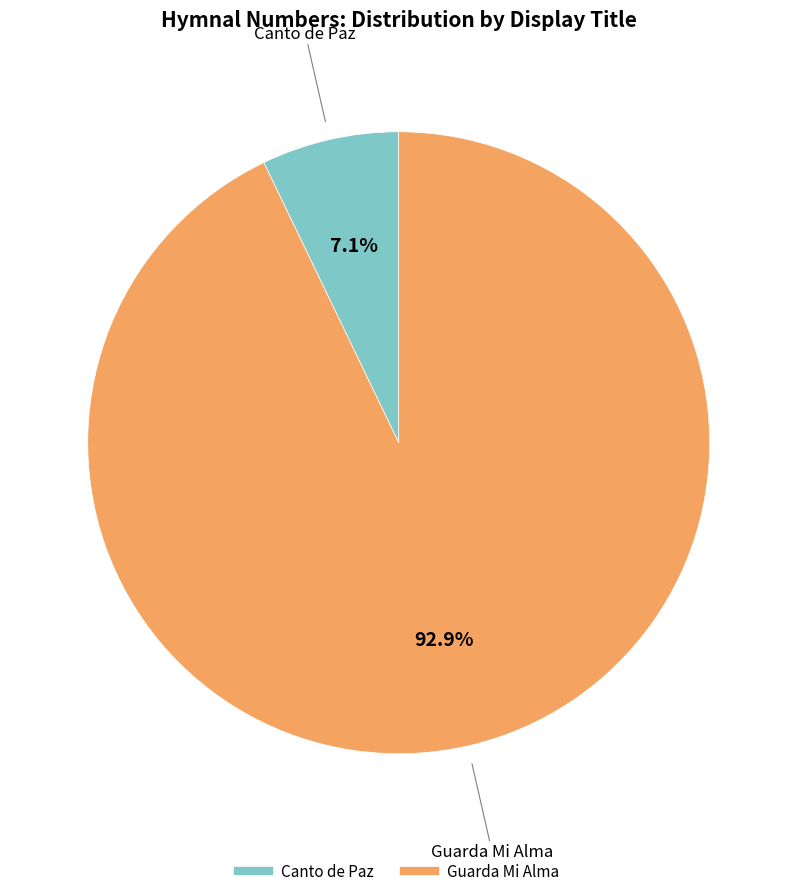

Which category has the biggest portion of the pie?

Guarda Mi Alma